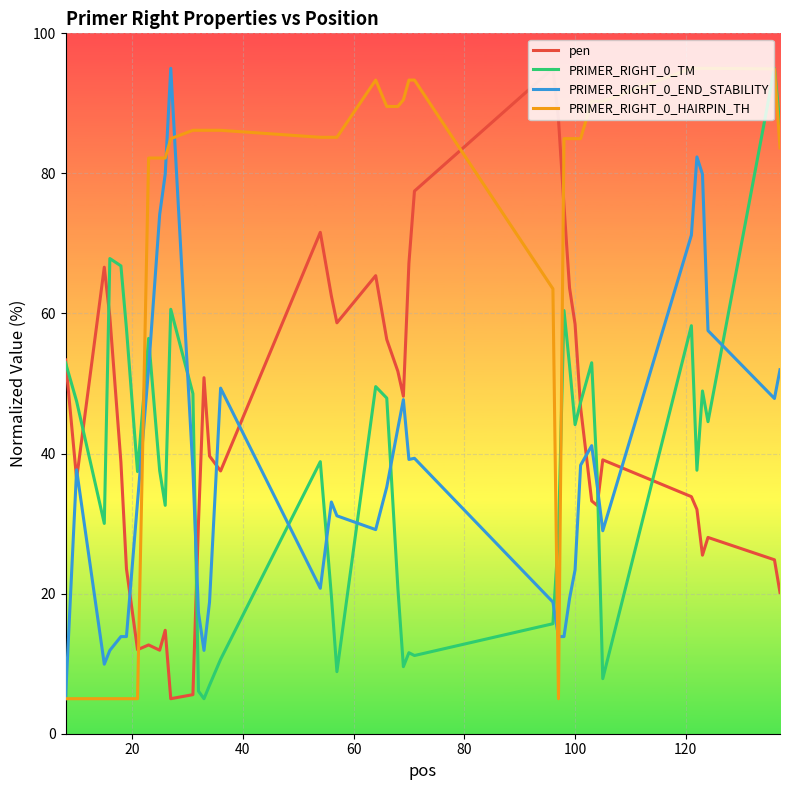

What is the highest value of the PRIMER_RIGHT_0_END_STABILITY series?

95.0